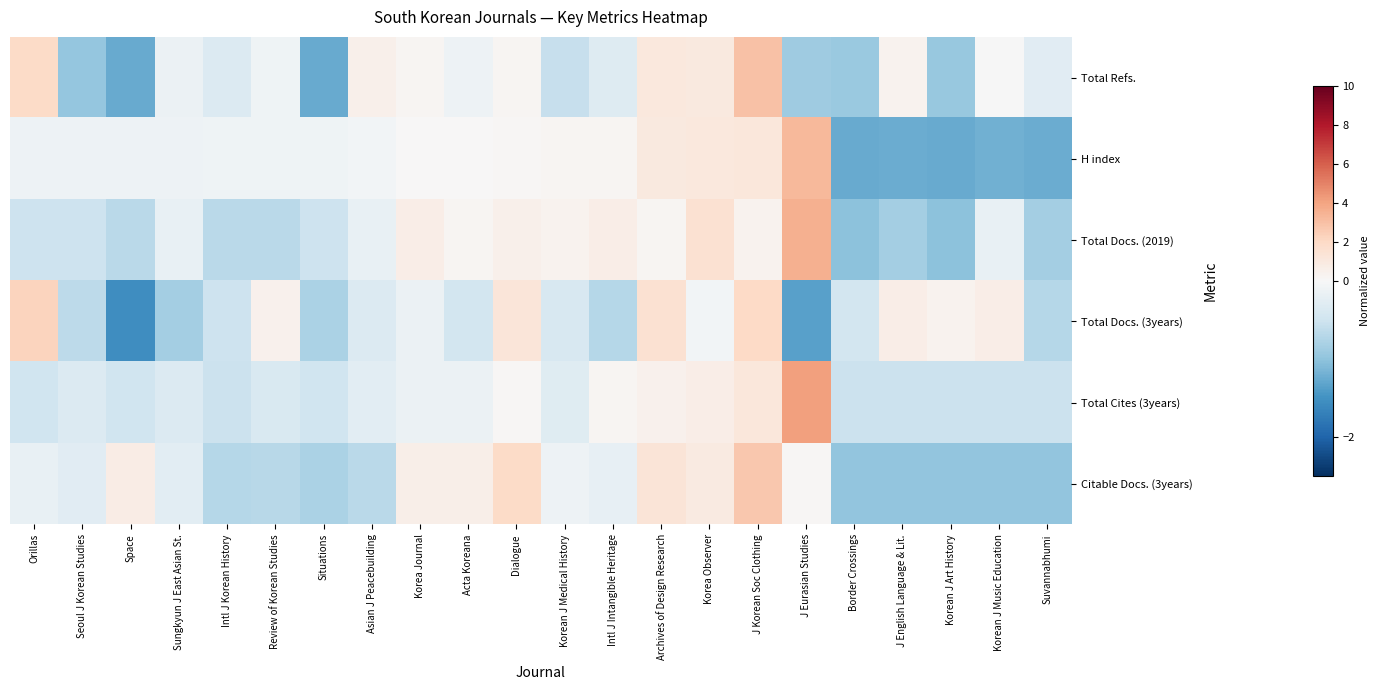

Between Asian J Peacebuilding and Orillas, which is larger?

Orillas